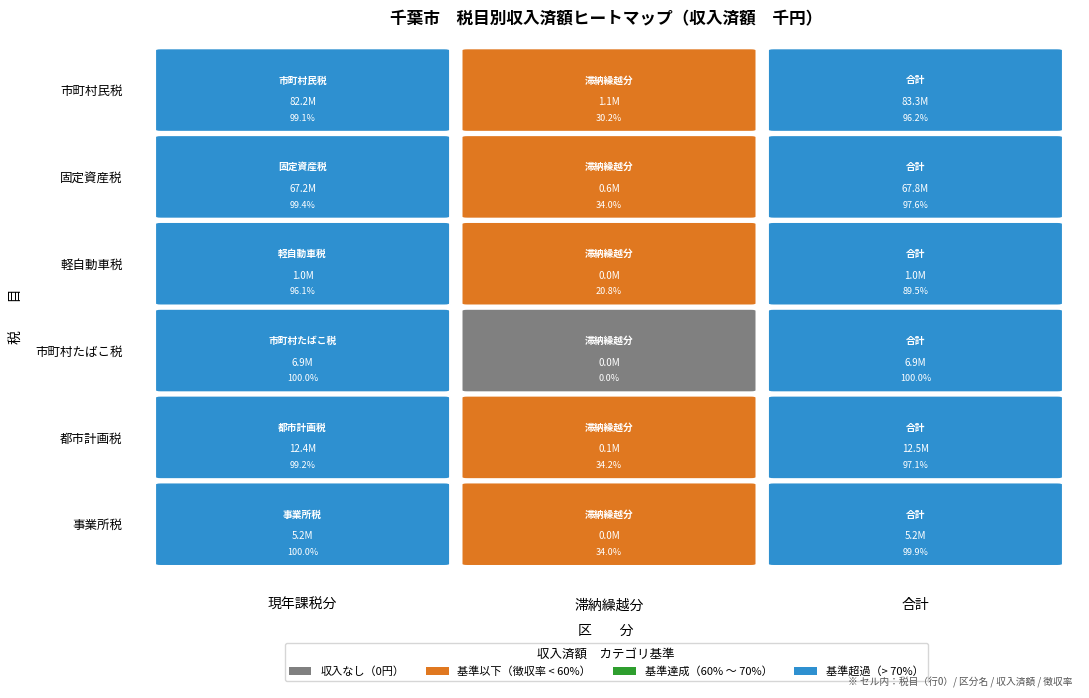

The 軽自動車税 series shows 1008283 at 2. True or false?

True